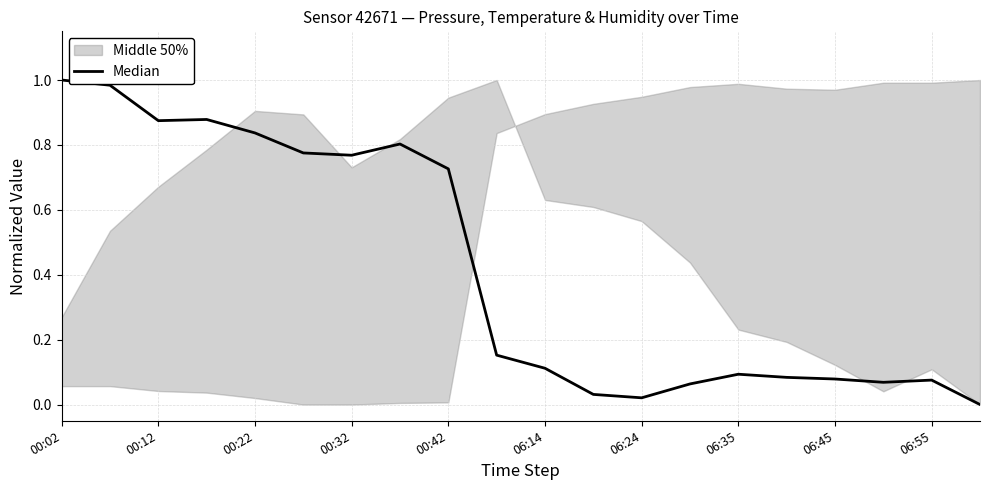

Reading left to right, extract all data points from this chart.

1.0	1.0	0.9	0.9	0.8	0.8	0.8	0.8	0.7	0.2	0.1	0.0	0.0	0.1	0.1	0.1	0.1	0.1	0.1	0.0